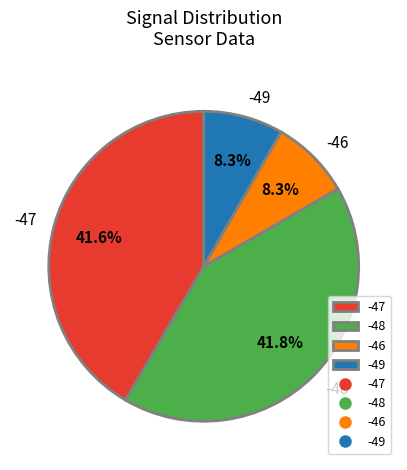

Approximately how many times larger is the value at -47 compared to -48?

1.0